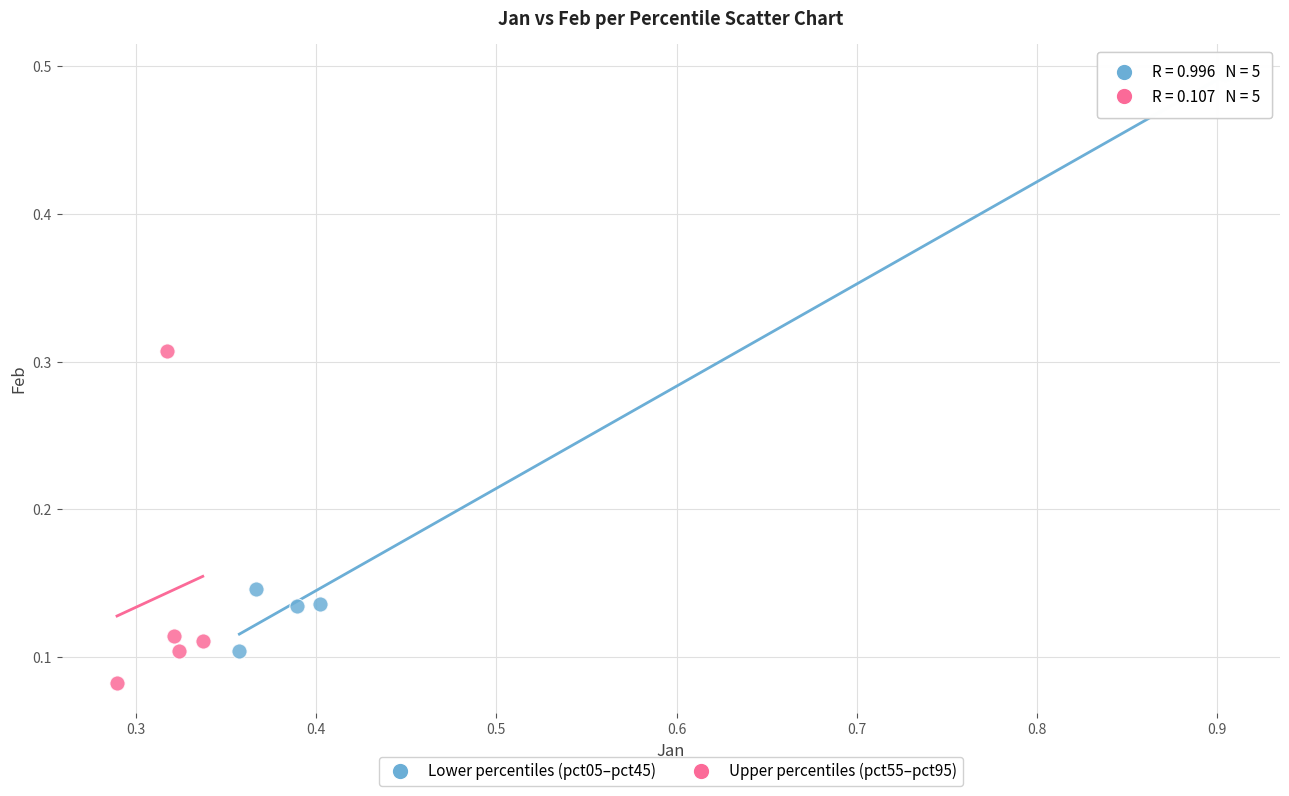

Which series reaches the minimum Y coordinate?

Upper percentiles (pct55–pct95)